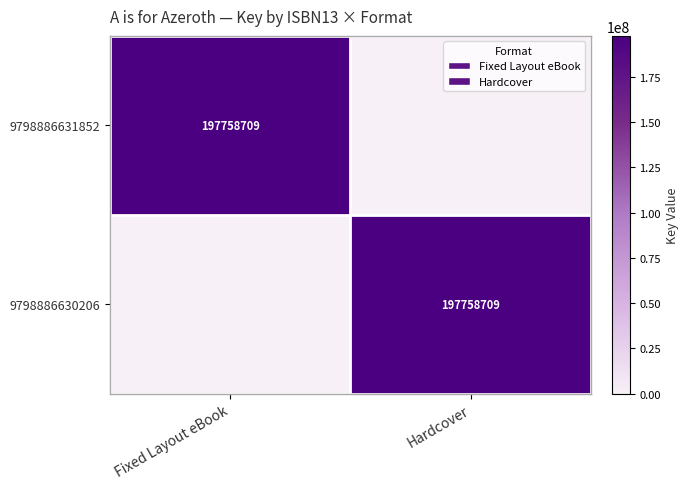

Is it true that 9798886630206 equals 197758709 at Hardcover?

True